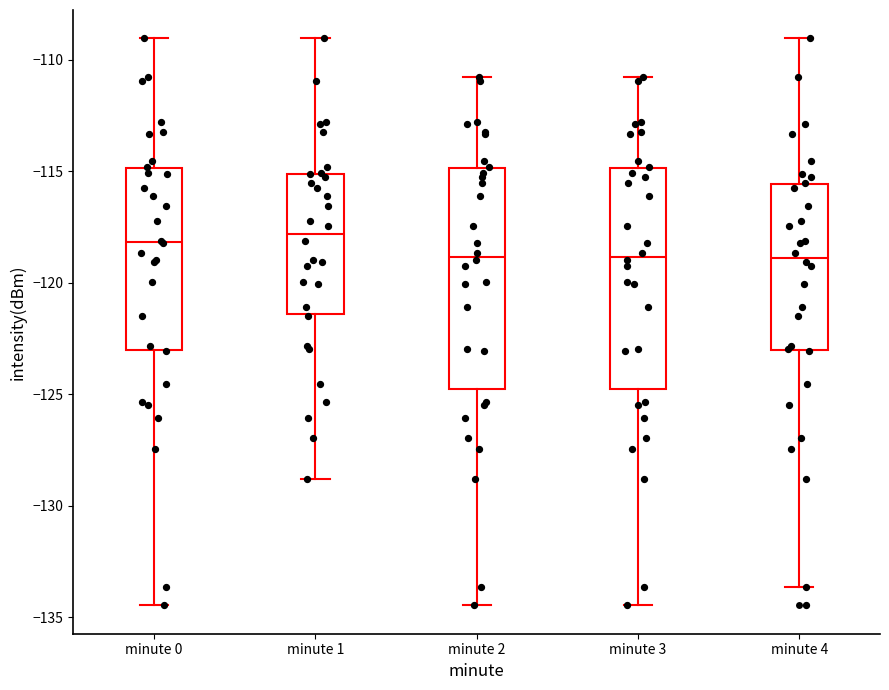

Where does the median line of the box for minute 4 sit on the y-axis? The values are not printed on the chart, so give them approximately, as read against the axis.

-119.0